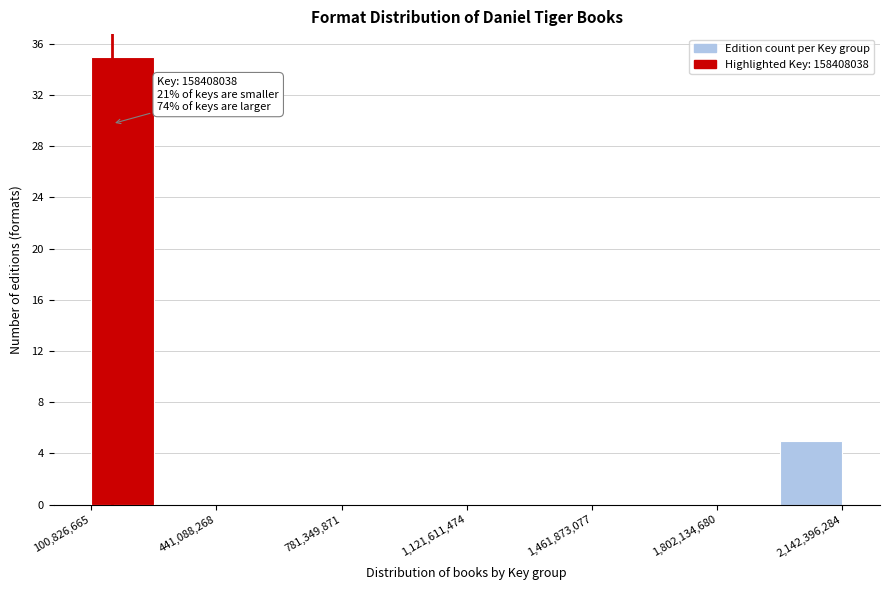

Read against the x-axis, roughly where is the centre of the tallest bar?

200000000